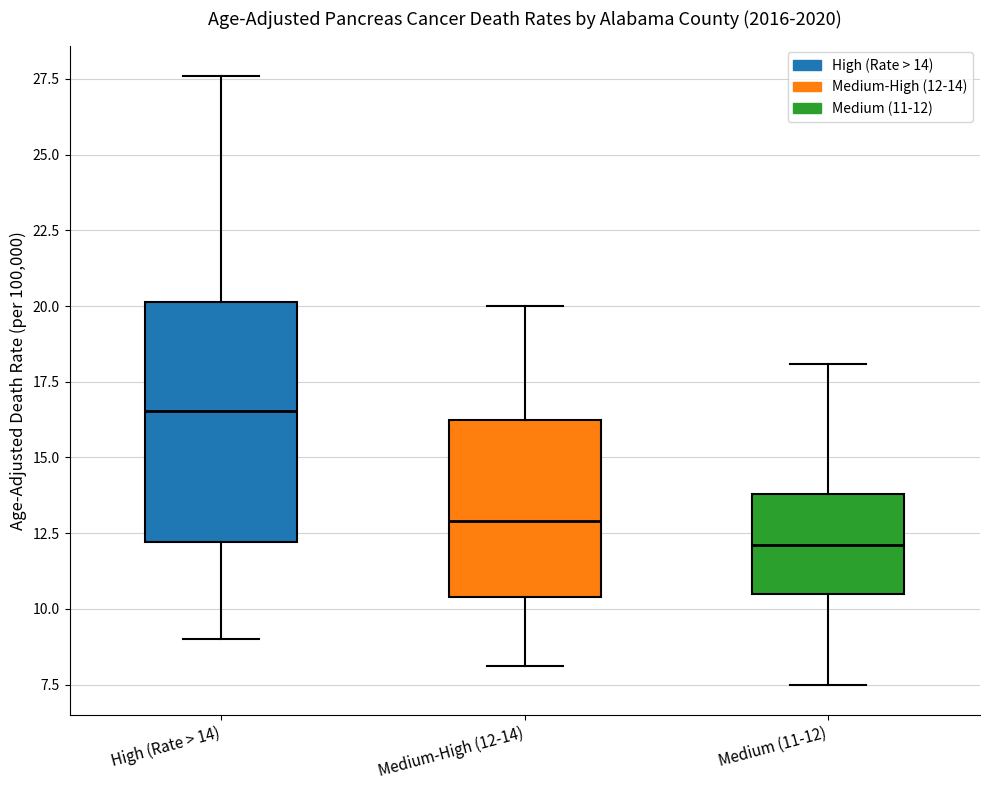

Comparing the boxes themselves (not the whiskers), which one is the tallest?

High (Rate > 14)